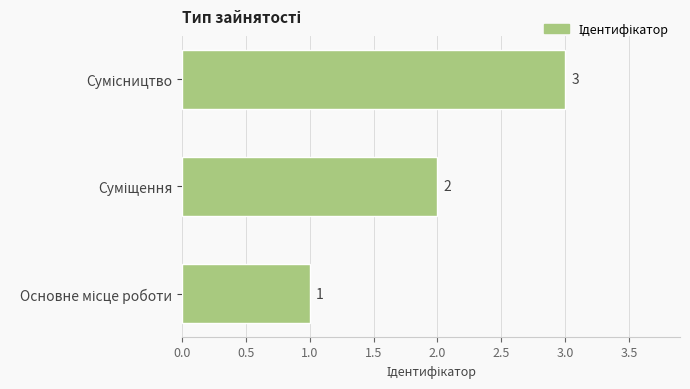

How many data points are less than 2?

1